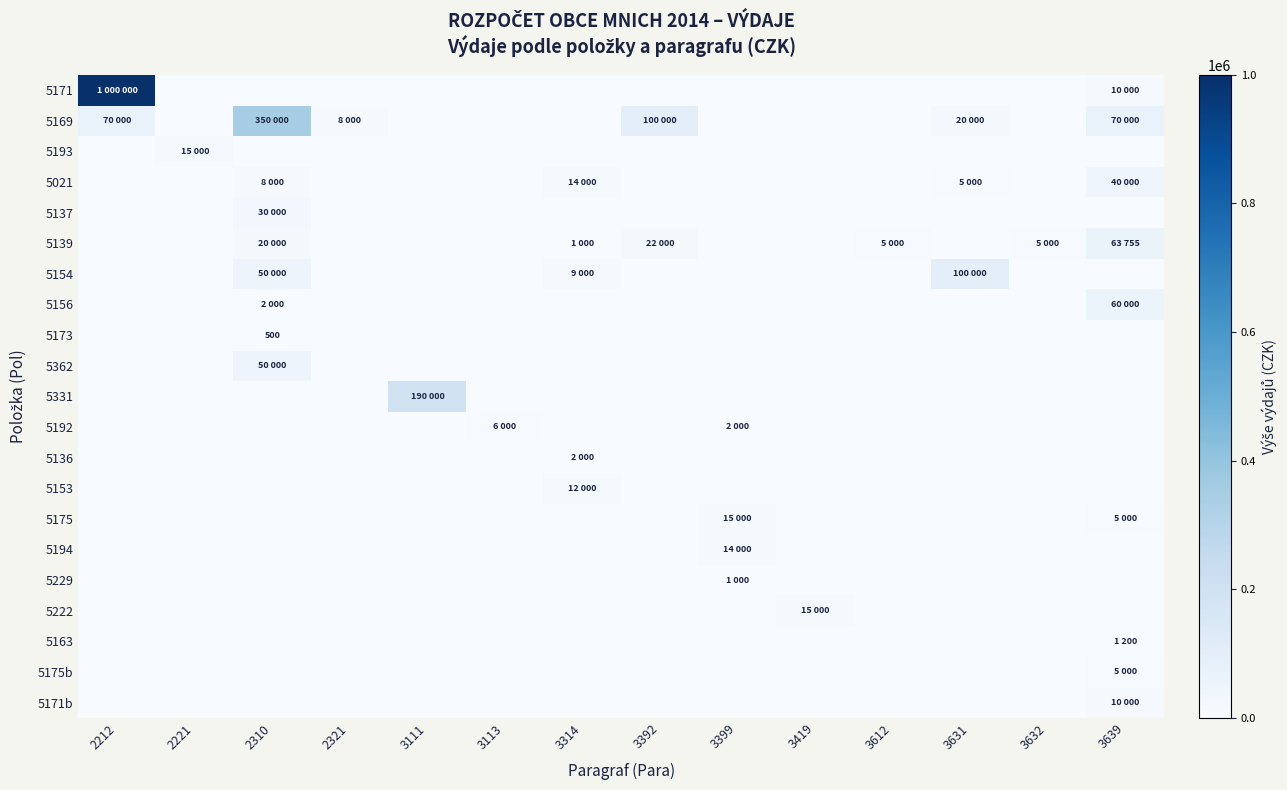

At which category is the sum across all series the highest?

2212